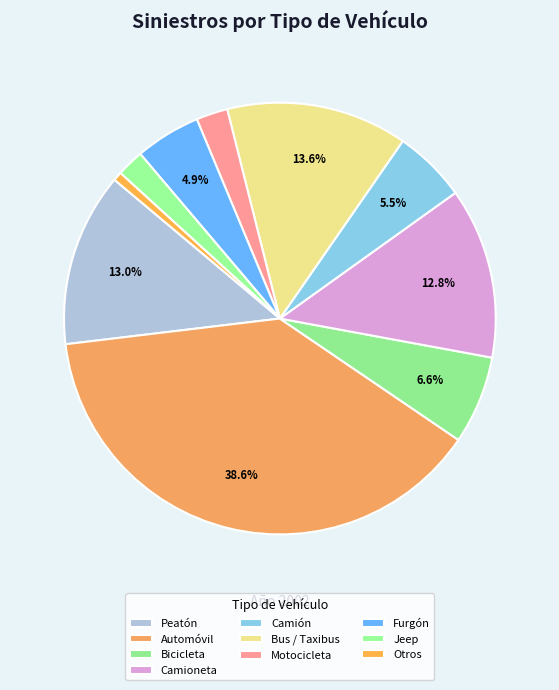

What is the ratio of the value at Automóvil to the value at Bicicleta?

5.8